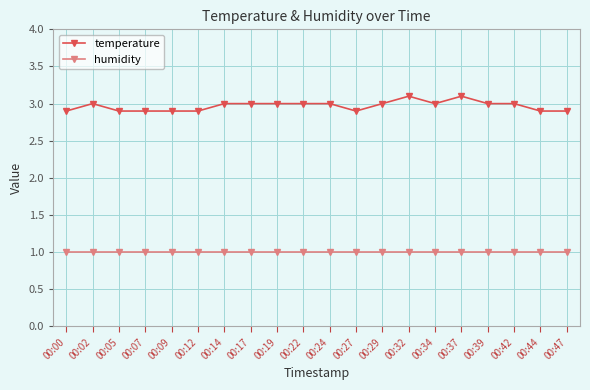

Rank the series at 00:39 from lowest to highest value.

humidity, temperature